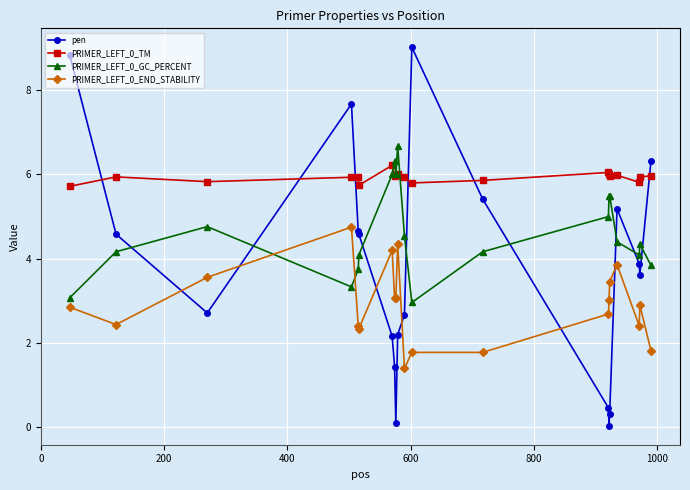

At how many categories does at least one series exceed 4?

20